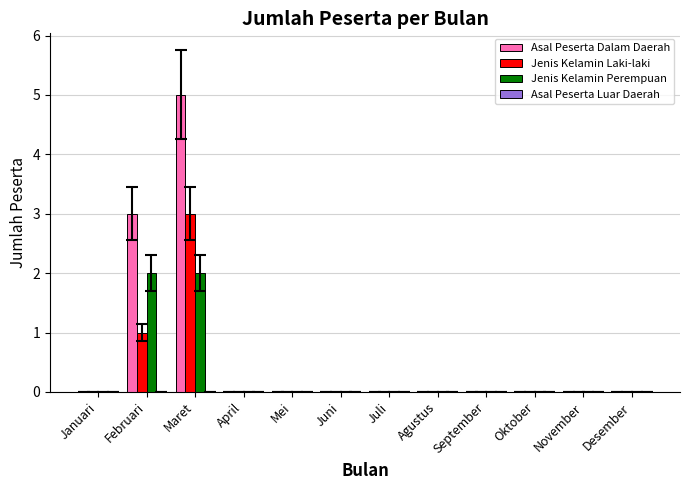

The value of Jenis Kelamin Perempuan at Juni is 1. True or false?

False